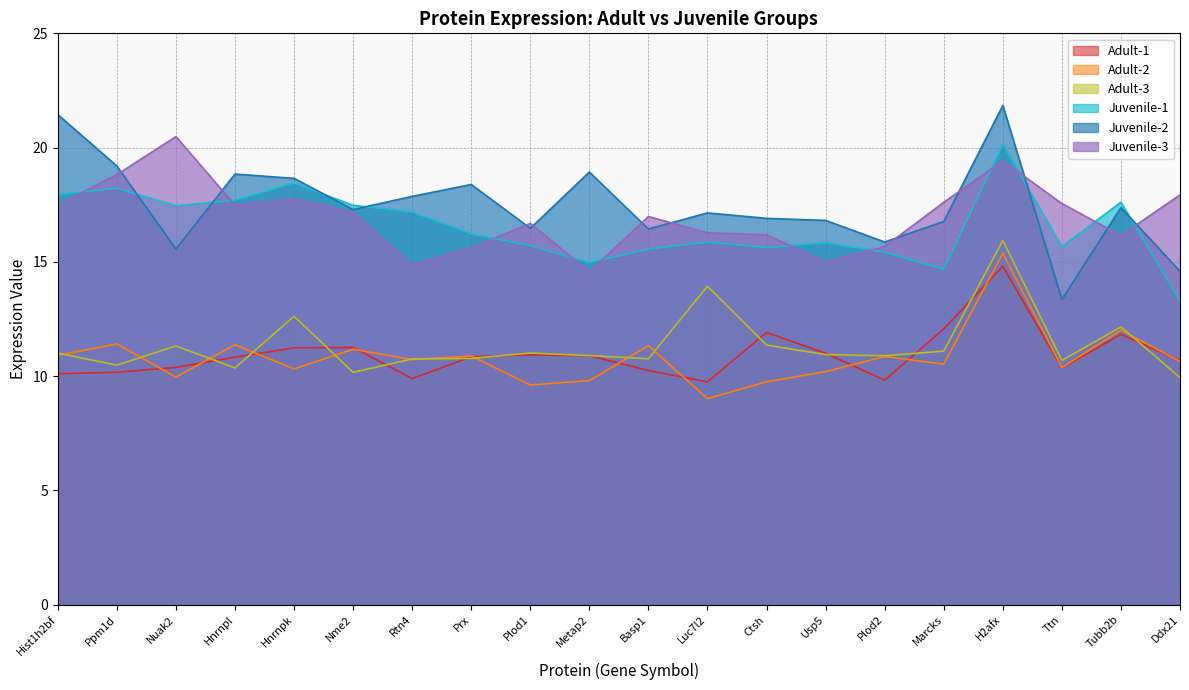

At which label does Juvenile-1 first exceed 16?

Hist1h2bf